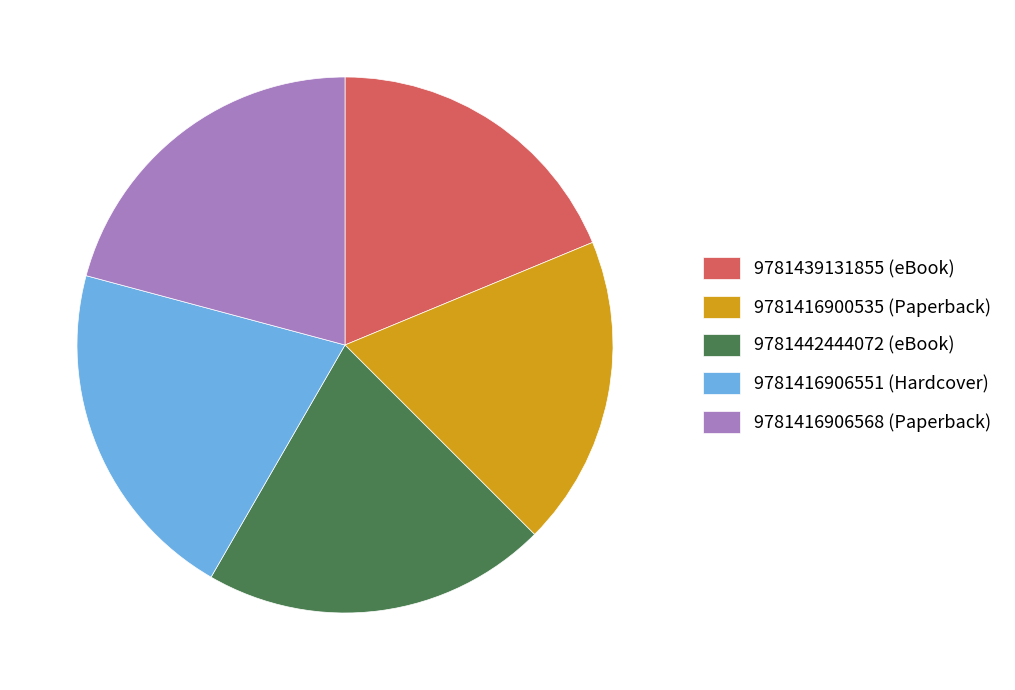

What is the ratio of the value at 9781416906551 (Hardcover) to the value at 9781416906568 (Paperback)?

1.0